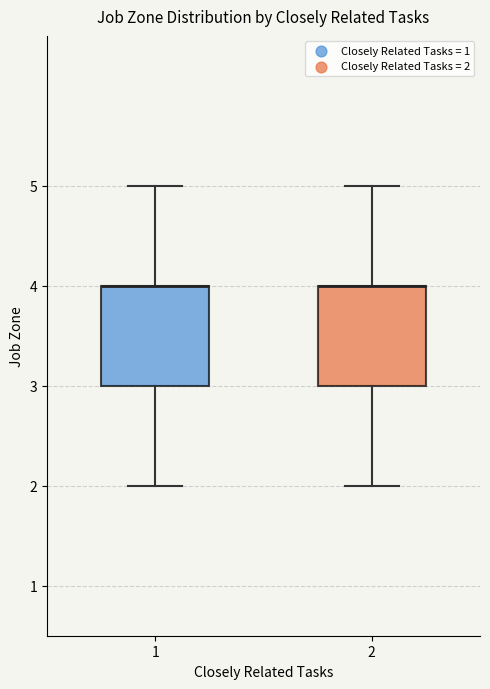

Reading left to right, read every box against the y-axis: the position of its median line, the range the box covers, and the ends of its whiskers. The values are not printed on the chart, so give them approximately, as read against the axis.

1: median 4 (drawn on the box's upper edge), box 3 to 4, whiskers 2 to 5
2: median 4 (drawn on the box's upper edge), box 3 to 4, whiskers 2 to 5